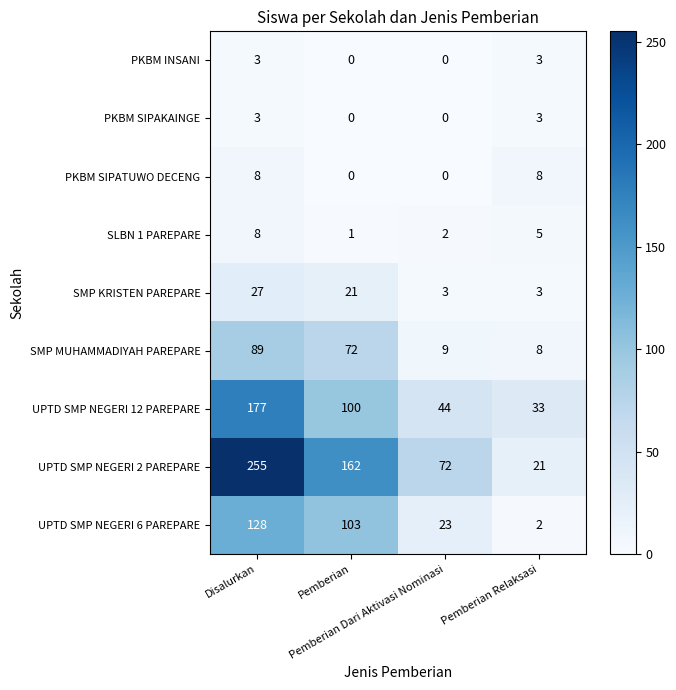

What is the difference between the maximum and second lowest values in the UPTD SMP NEGERI 12 PAREPARE series?

133